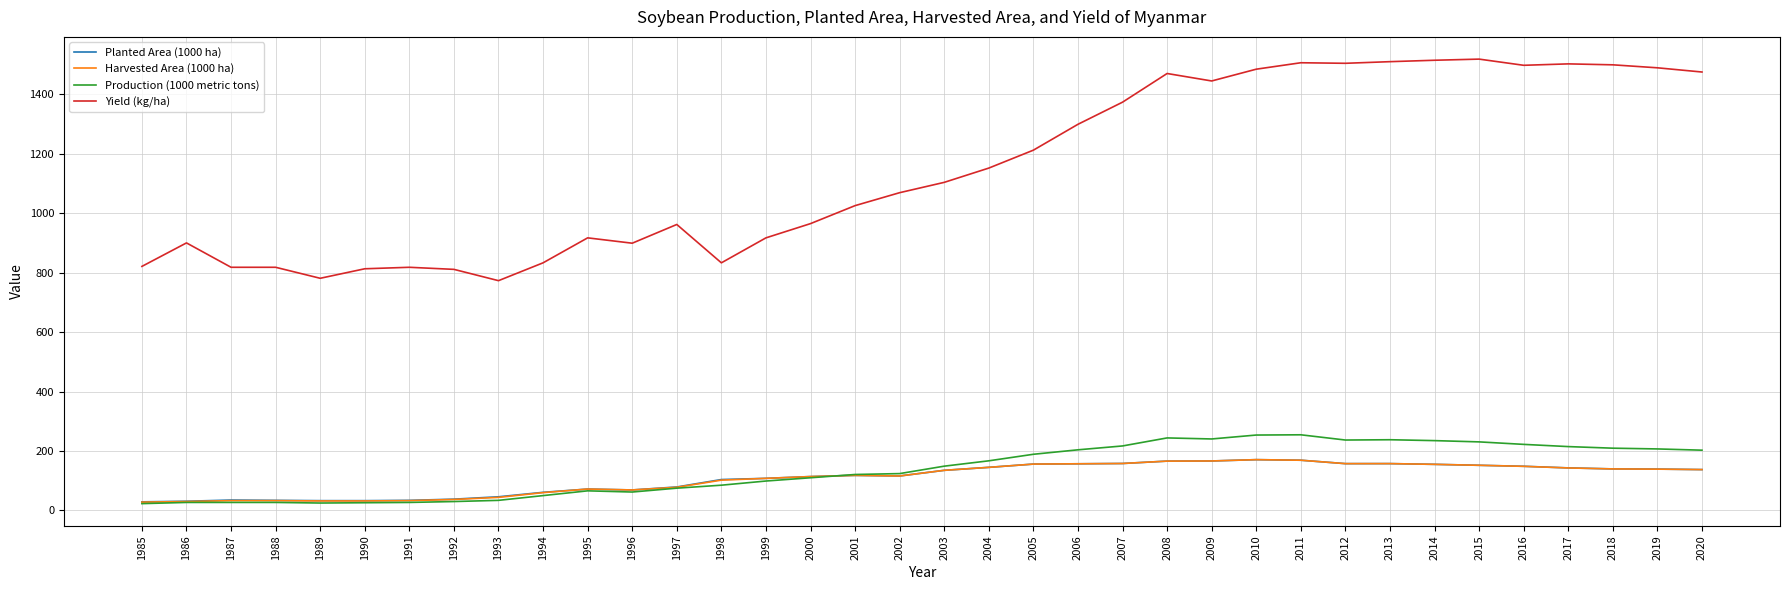

How many values in the Production (1000 metric tons) series are below 149?

18